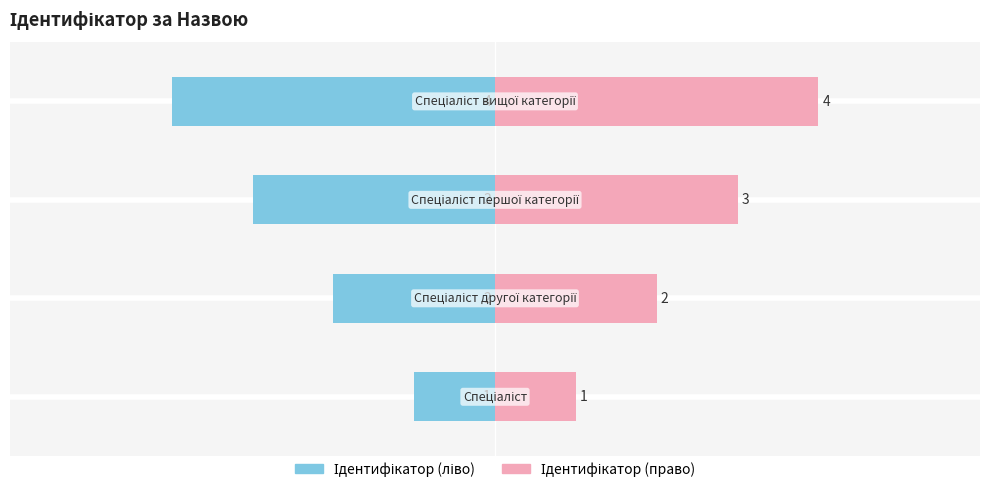

Are the bars horizontal?

Yes